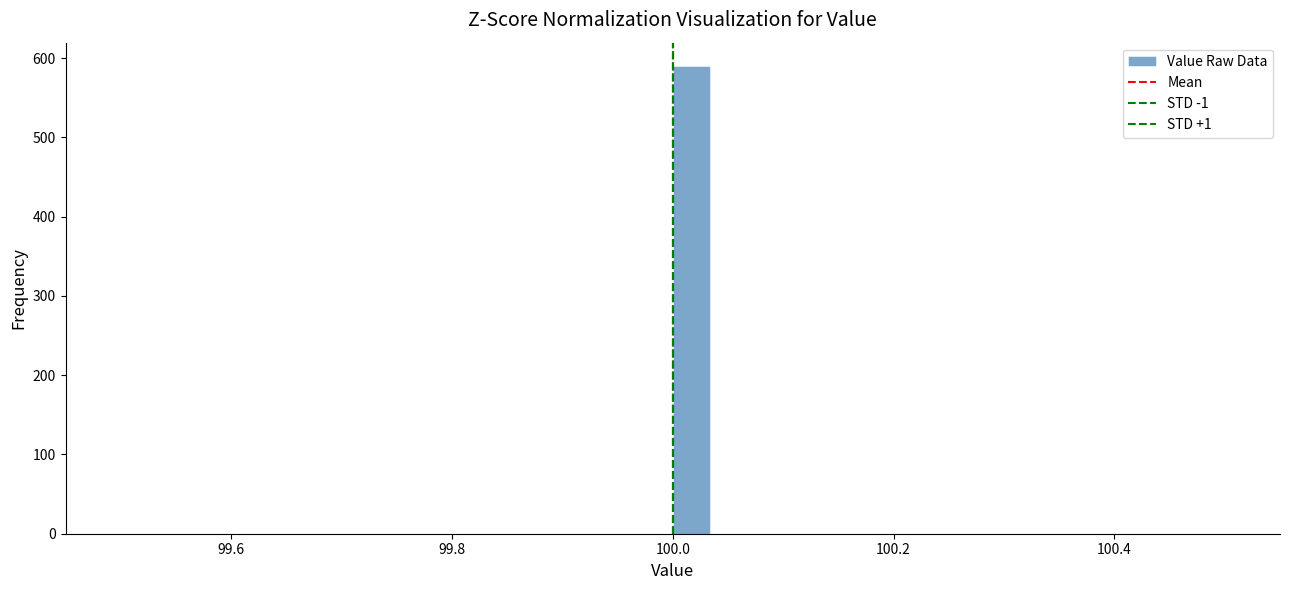

Around what value on the x-axis is the tallest bar? Give the approximate position of its centre, as read against the axis.

100.02